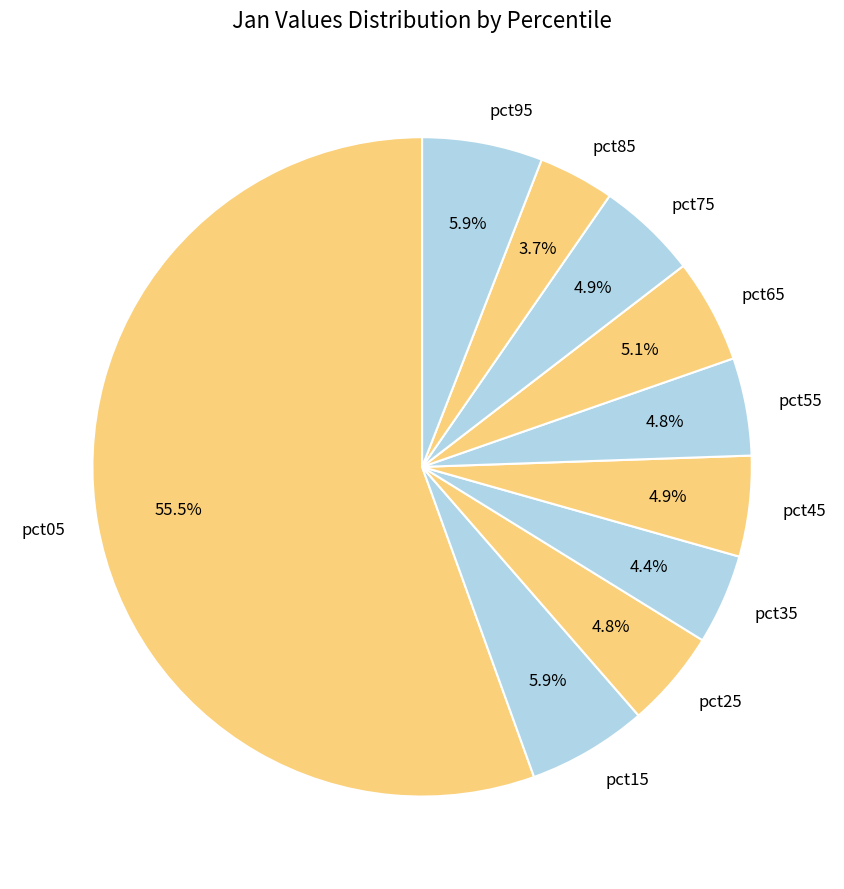

How much of the chart is everything except pct65?

94.9%